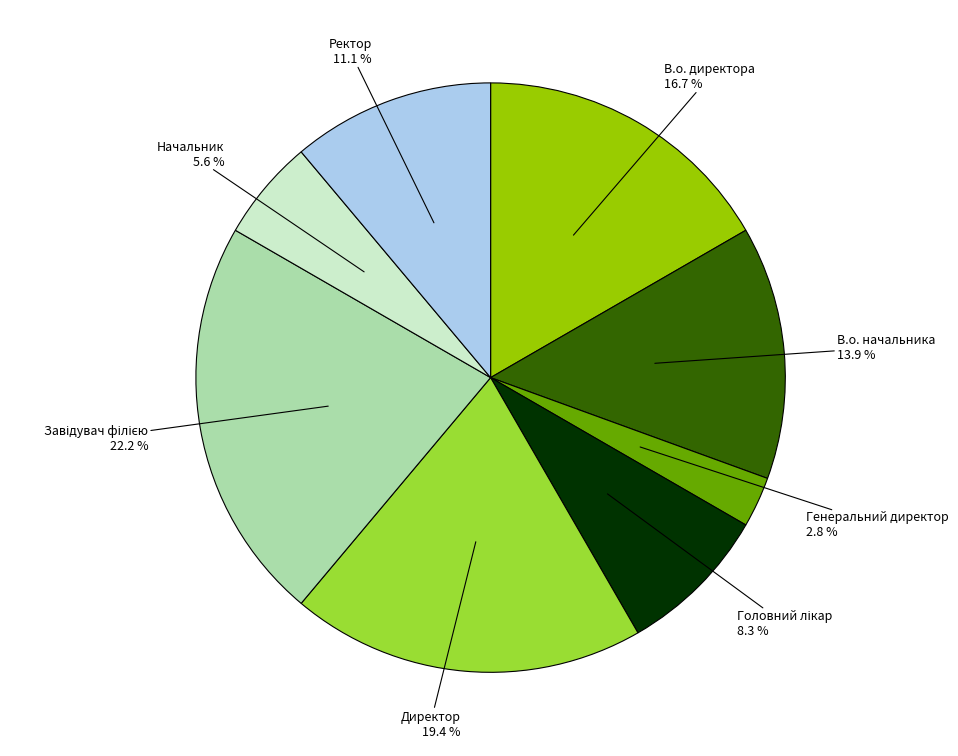

Is there any slice that represents more than half of the pie?

No